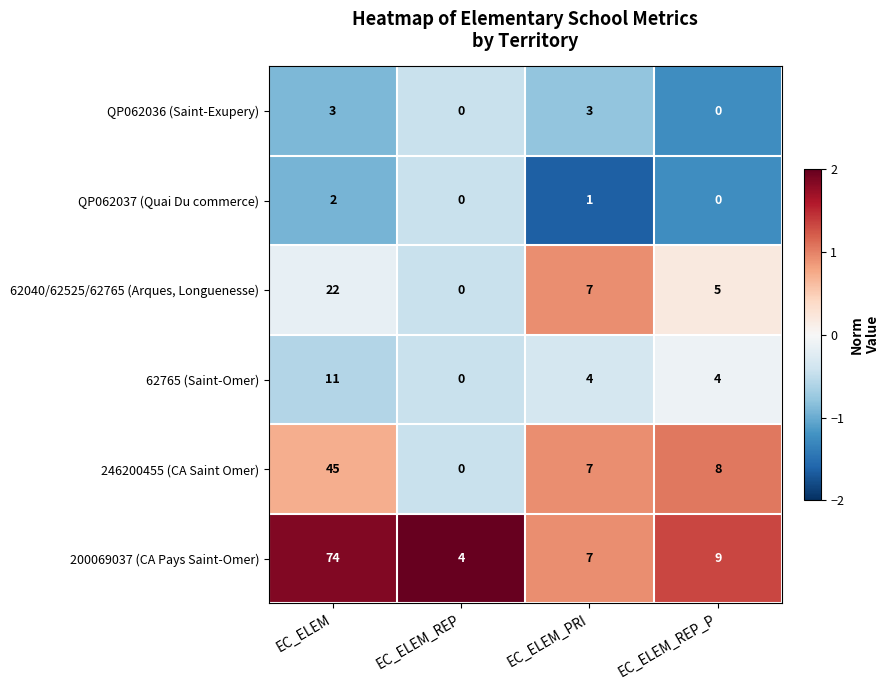

Rank the series by their maximum value, from highest to lowest.

200069037 (CA Pays Saint-Omer), 246200455 (CA Saint Omer), 62040/62525/62765 (Arques, Longuenesse), 62765 (Saint-Omer), QP062036 (Saint-Exupery), QP062037 (Quai Du commerce)